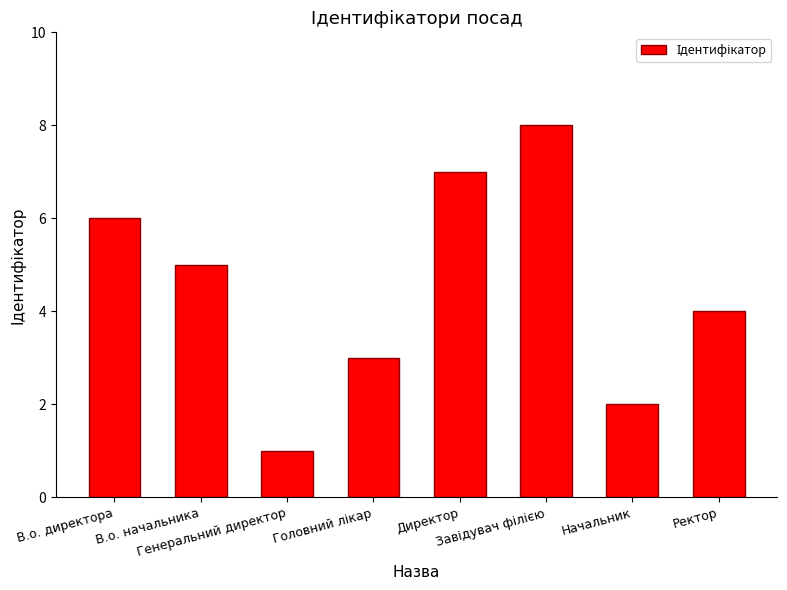

What is the greatest value displayed?

8